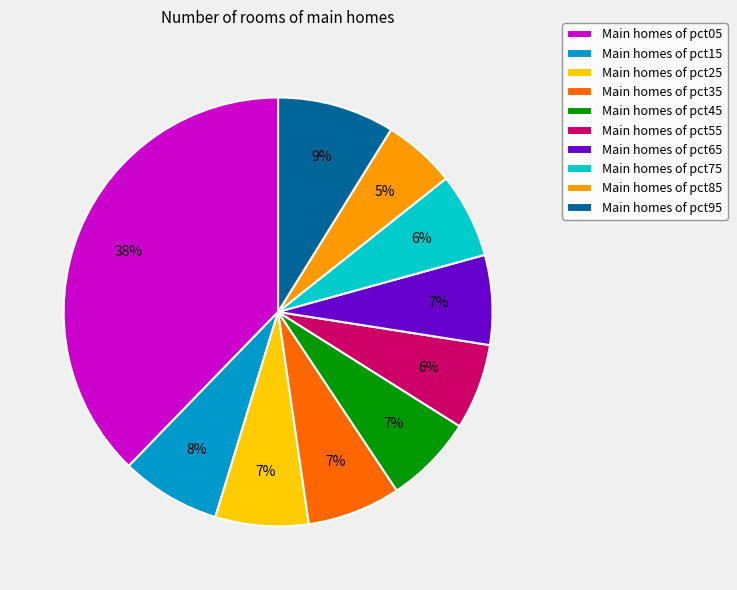

Do Main homes of pct25 and Main homes of pct95 together represent more than half of the pie?

No